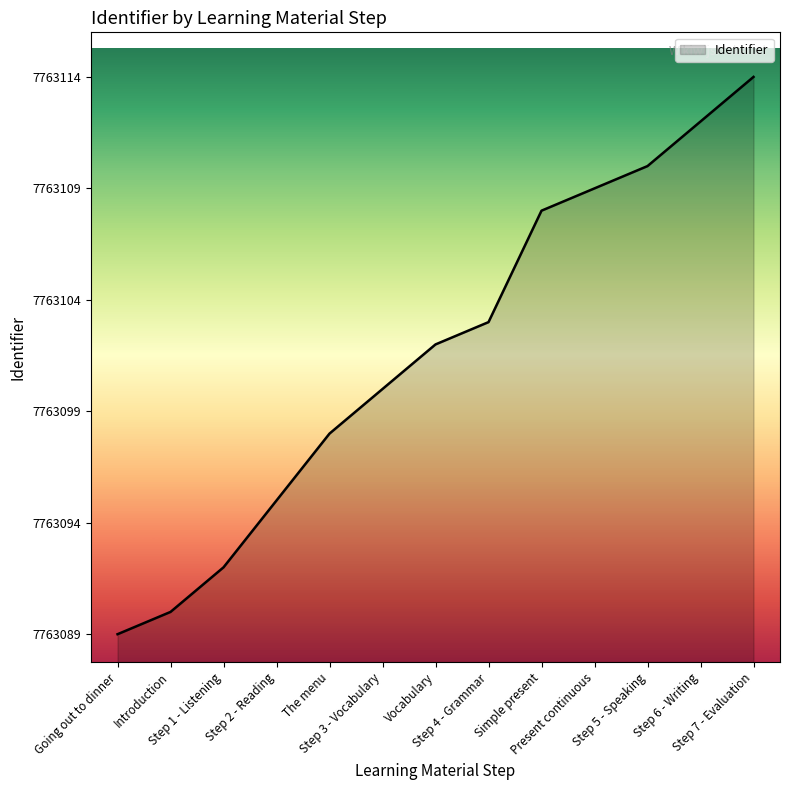

True or false: there are more than 1 points higher than both neighbors.

False